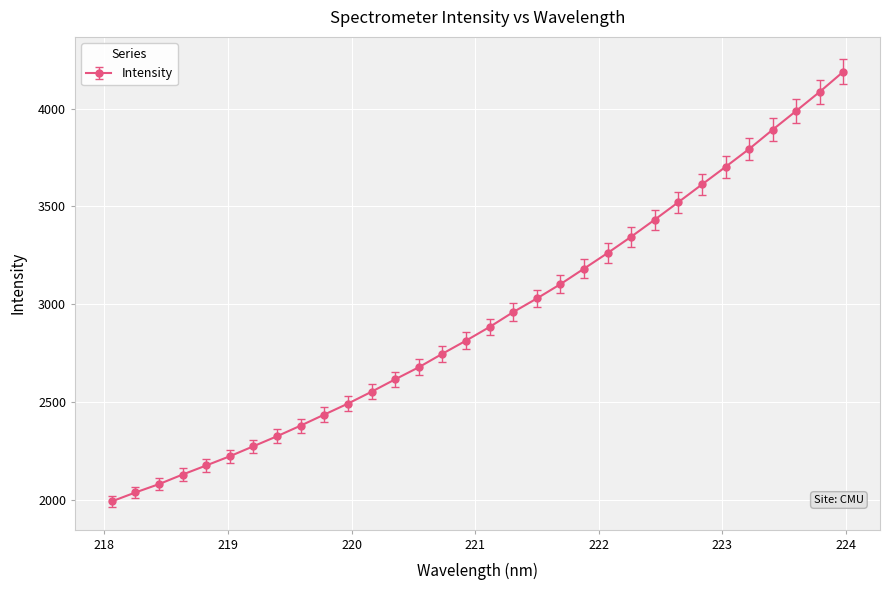

What is the value of the 26th point from the left?

3611.9